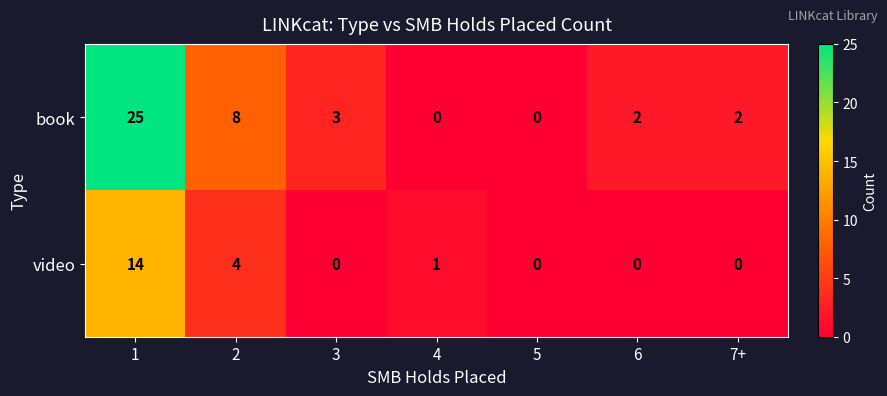

Reading left to right, transcribe all the data shown in this chart.

book: 25	8	3	0	0	2	2
video: 14	4	0	1	0	0	0